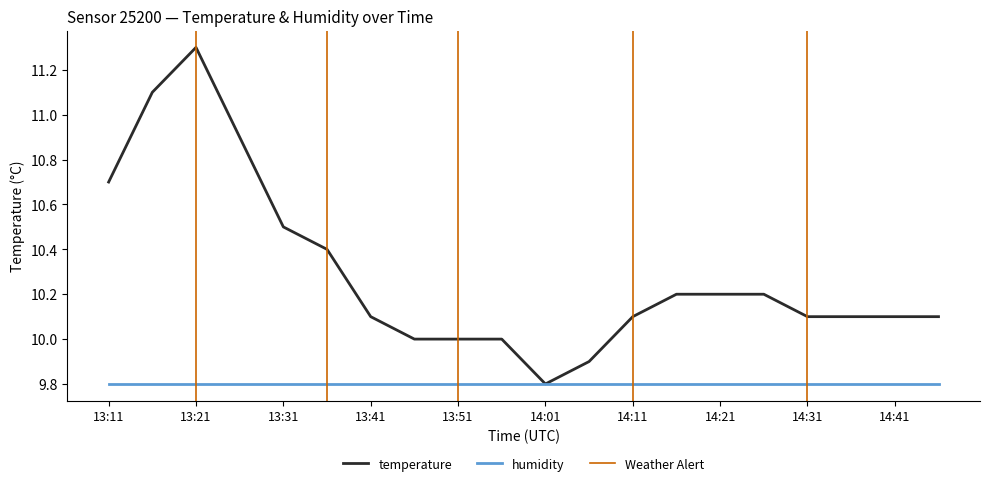

How many interior local valleys (lower than both neighbors) does the data have?

1